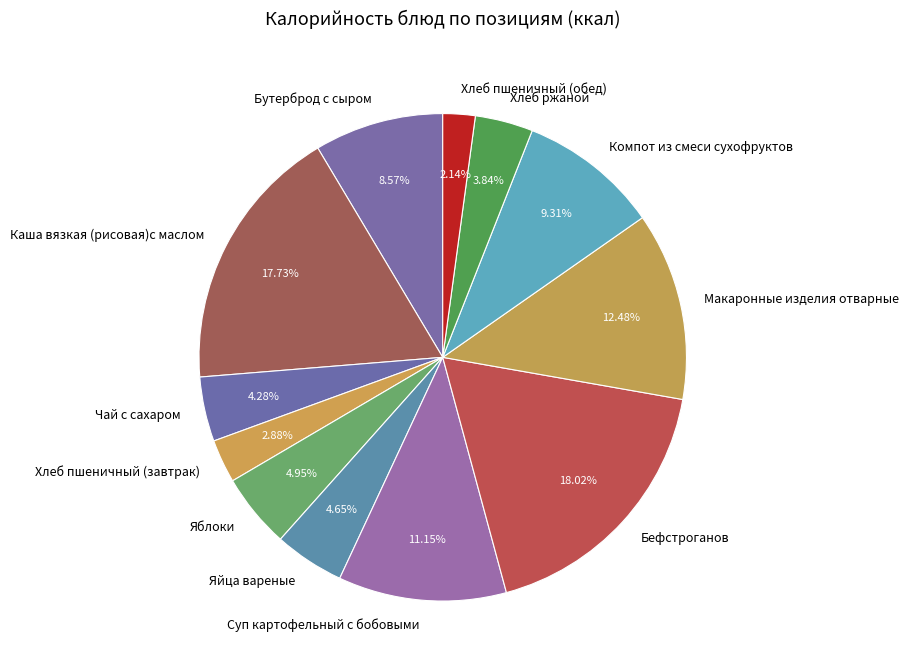

Is it true that Хлеб пшеничный (завтрак) is 10% of the pie?

False